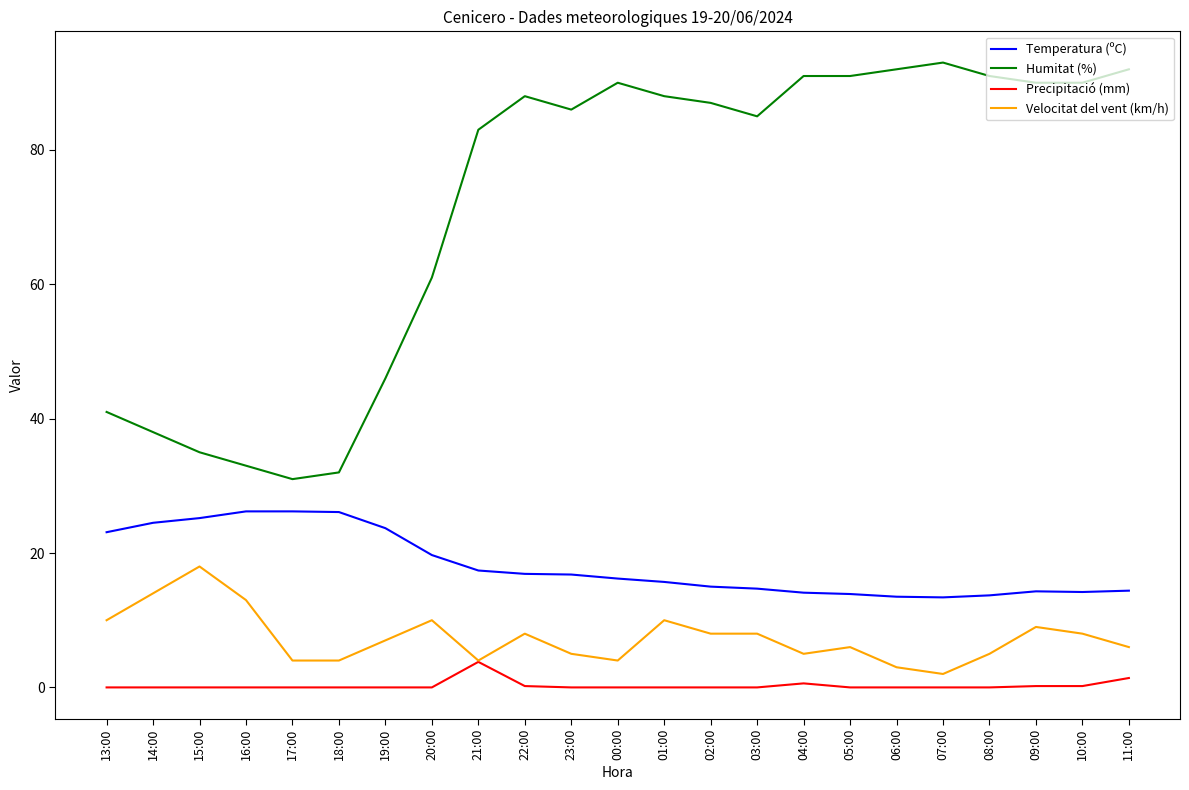

The value of Temperatura (ºC) at 07:00 is 13.4. True or false?

True